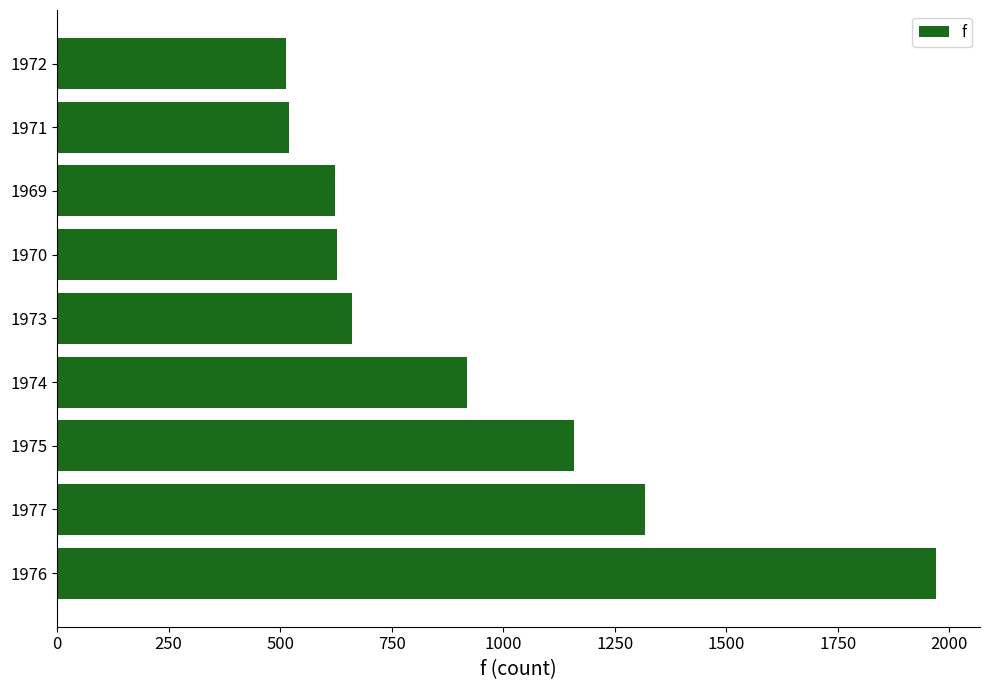

What is the change in value from 1977 to 1975?

-159